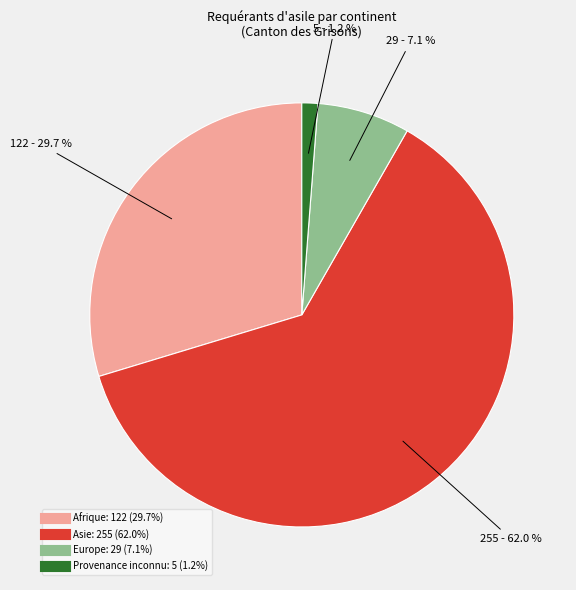

Is there any slice that represents more than half of the pie?

Yes